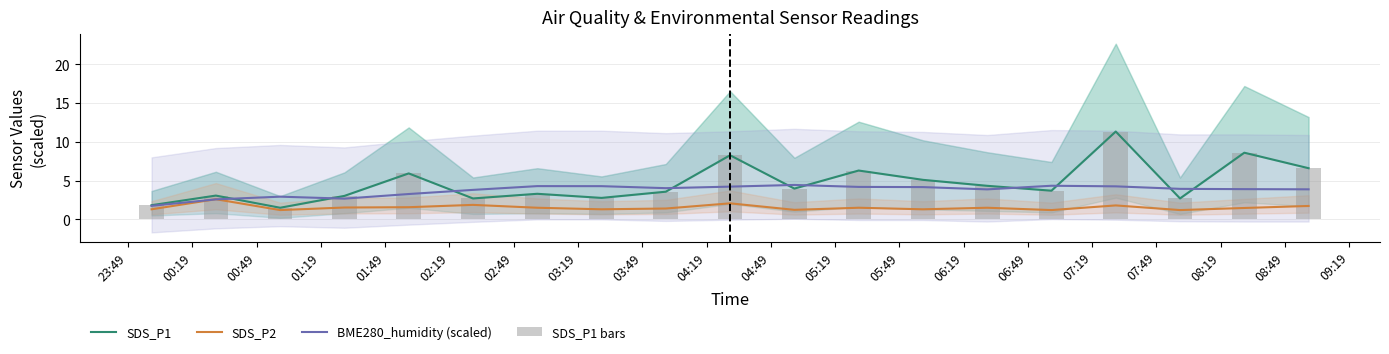

Reading left to right, extract all data points from this chart.

SDS_P1: 1.8	3.1	1.5	3.0	5.9	2.7	3.3	2.8	3.6	8.3	4.0	6.3	5.1	4.3	3.7	11.3	2.7	8.6	6.6
SDS_P2: 1.3	2.6	1.2	1.5	1.6	1.9	1.5	1.3	1.4	2.1	1.2	1.5	1.3	1.5	1.2	1.8	1.2	1.5	1.7
BME280_humidity (scaled): 1.7	2.6	2.9	2.7	3.3	3.8	4.3	4.3	4.0	4.2	4.4	4.2	4.2	3.9	4.3	4.3	3.9	3.9	3.9
SDS_P1 bars: 1.8	3.1	1.5	3.0	5.9	2.7	3.3	2.8	3.6	8.3	4.0	6.3	5.1	4.3	3.7	11.3	2.7	8.6	6.6